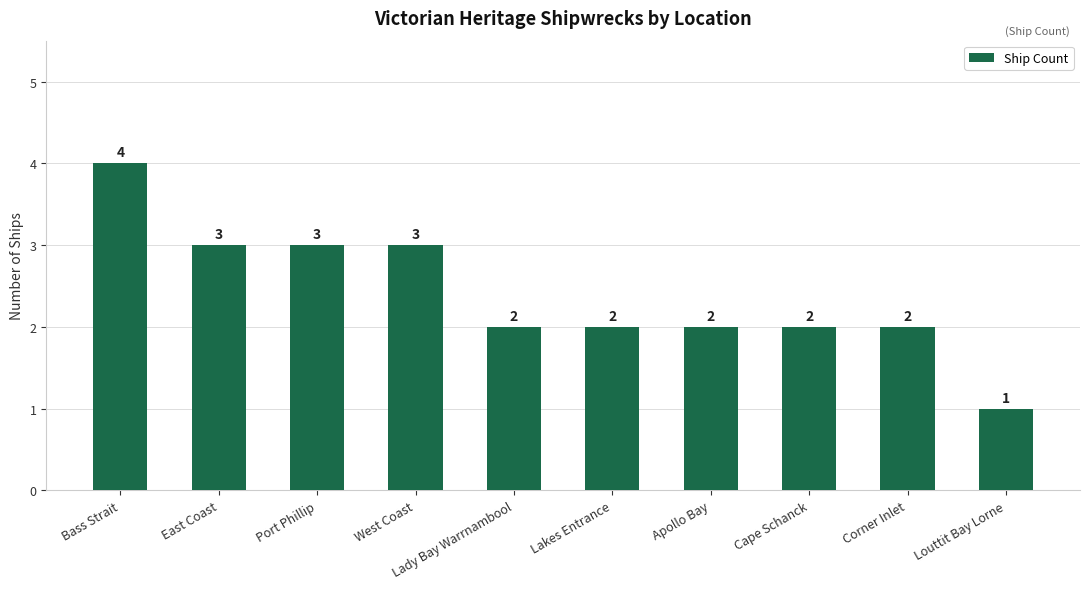

Does the chart contain stacked bars?

No